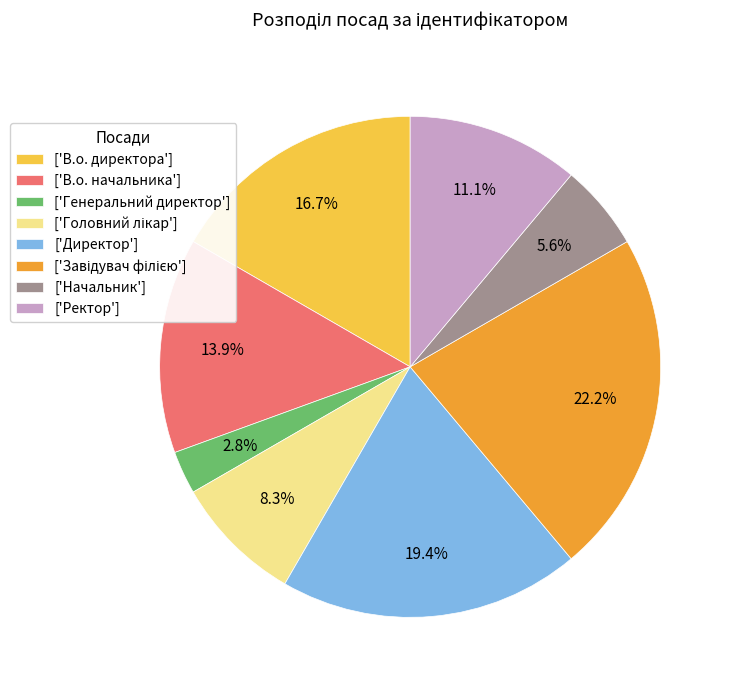

Which has a higher value, ['Директор'] or ['В.о. начальника']?

['Директор']